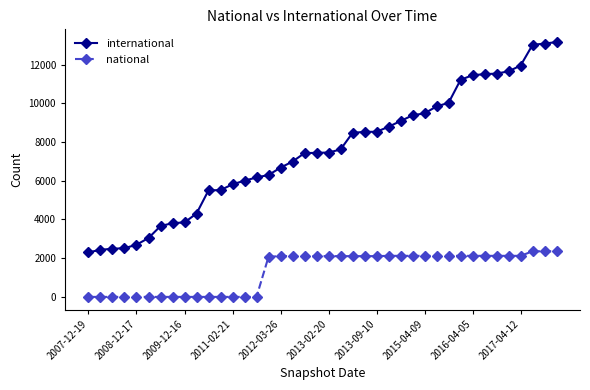

Which series has the largest total across all categories?

international